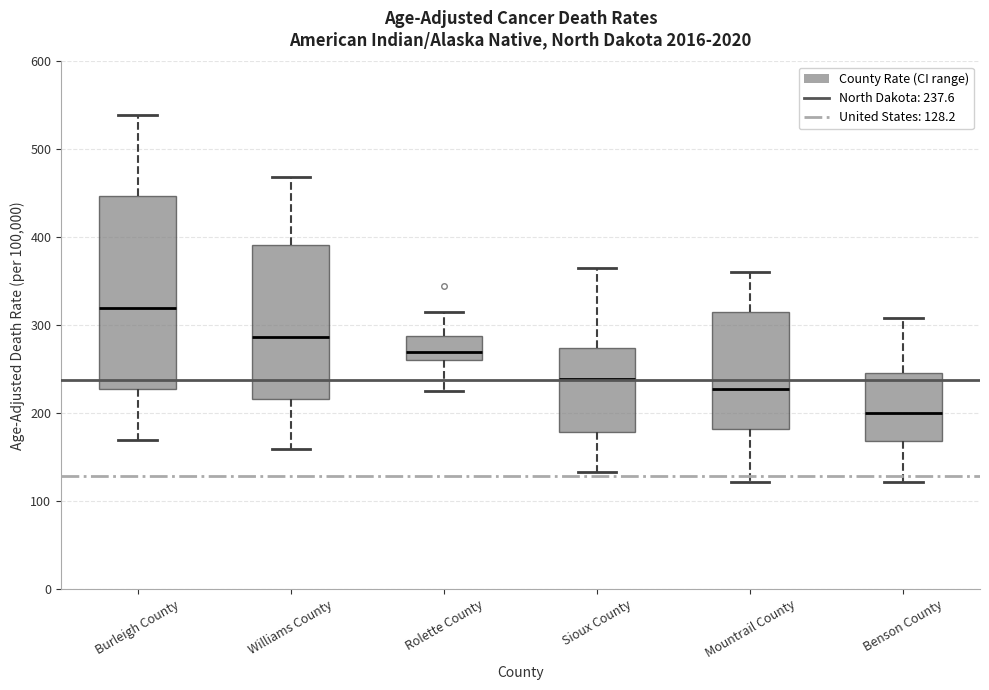

Comparing the boxes themselves (not the whiskers), which one is the tallest?

Burleigh County